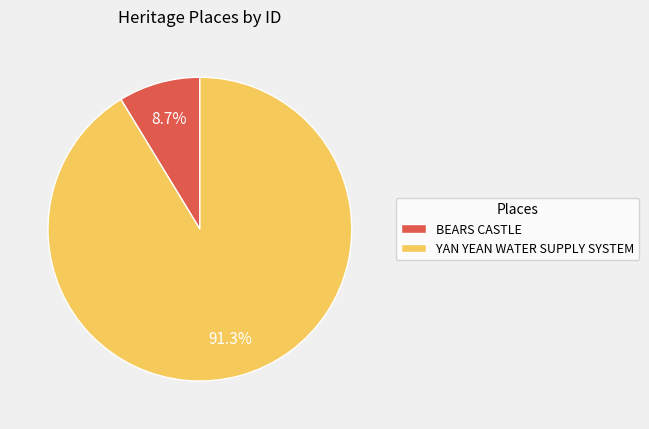

The BEARS CASTLE slice represents 9% of the pie. True or false?

True